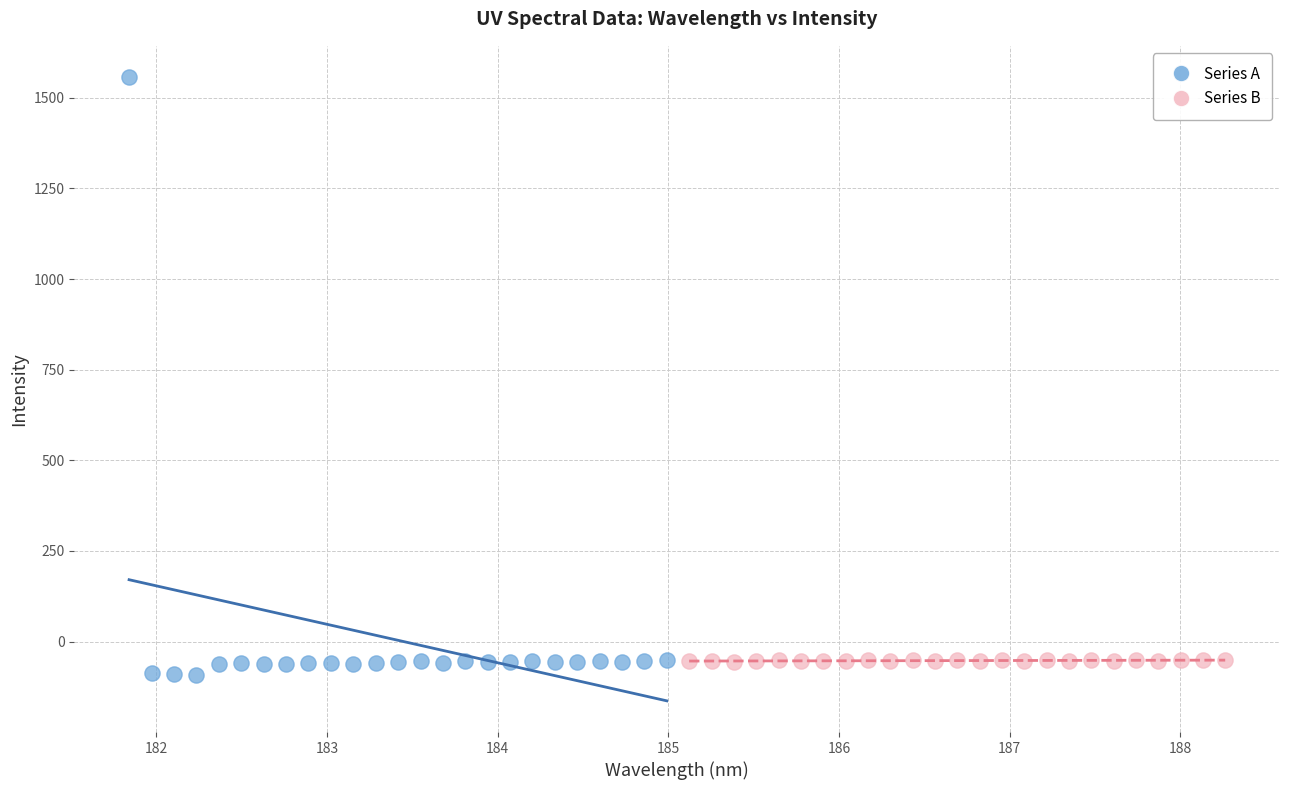

Which series reaches the maximum Y coordinate?

Series A